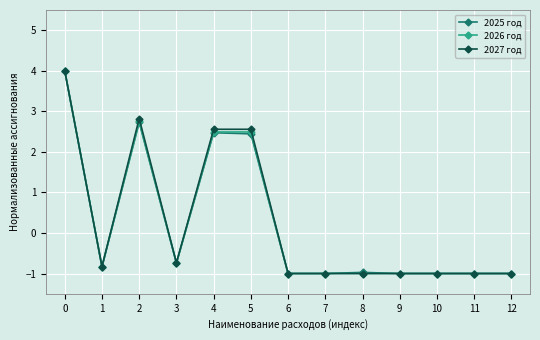

What is the value of the 2027 год point at the 1st from the left?

4.0